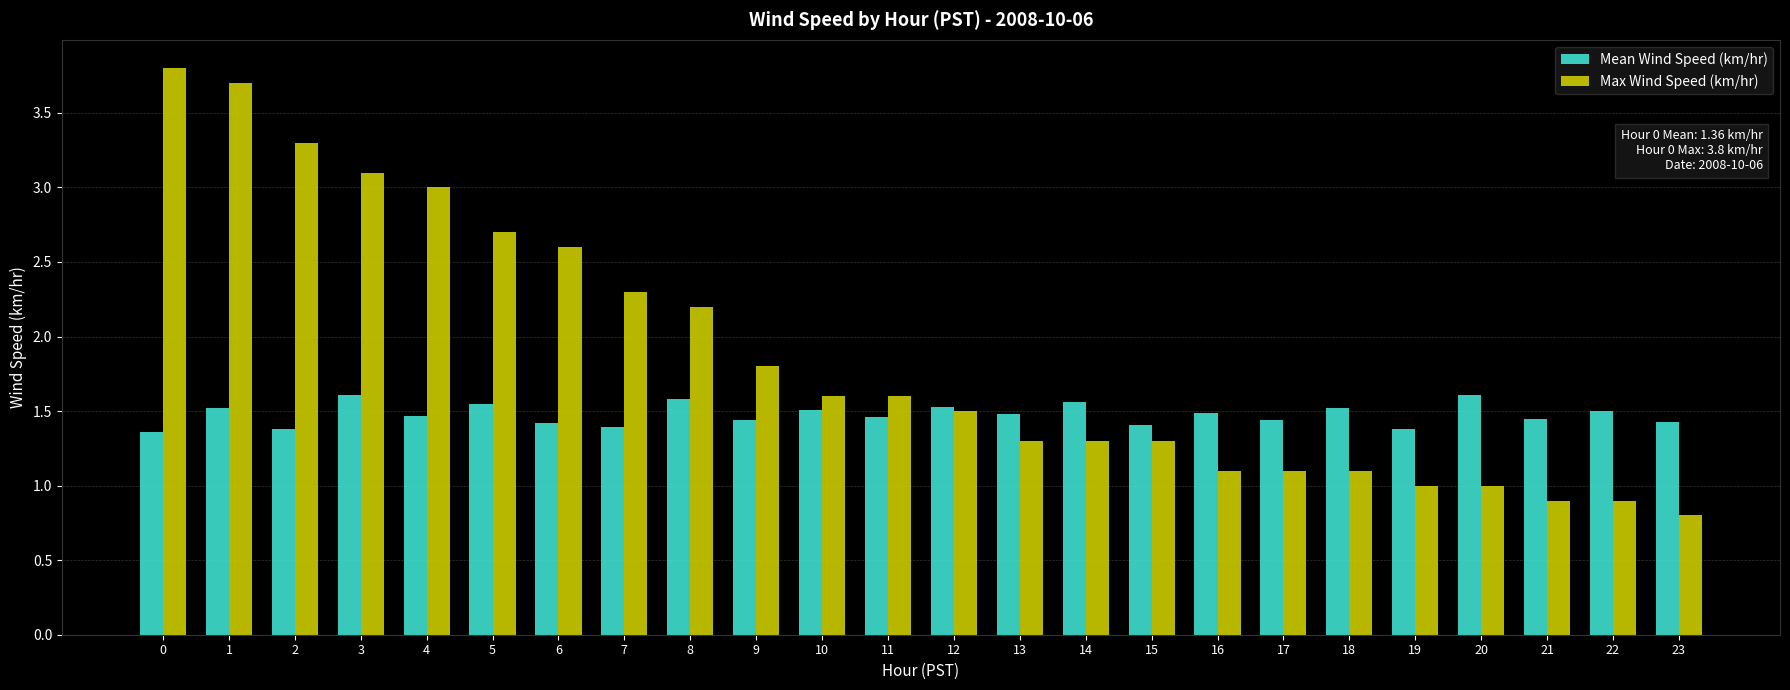

What is the difference between the maximum and minimum values in the Max Wind Speed (km/hr) series?

3.0